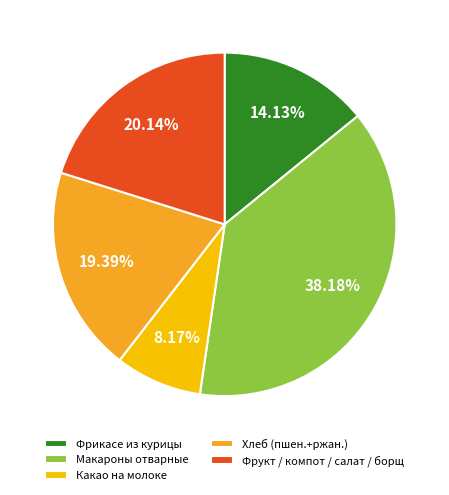

What portion of the pie excludes Фрикасе из курицы?

85.9%